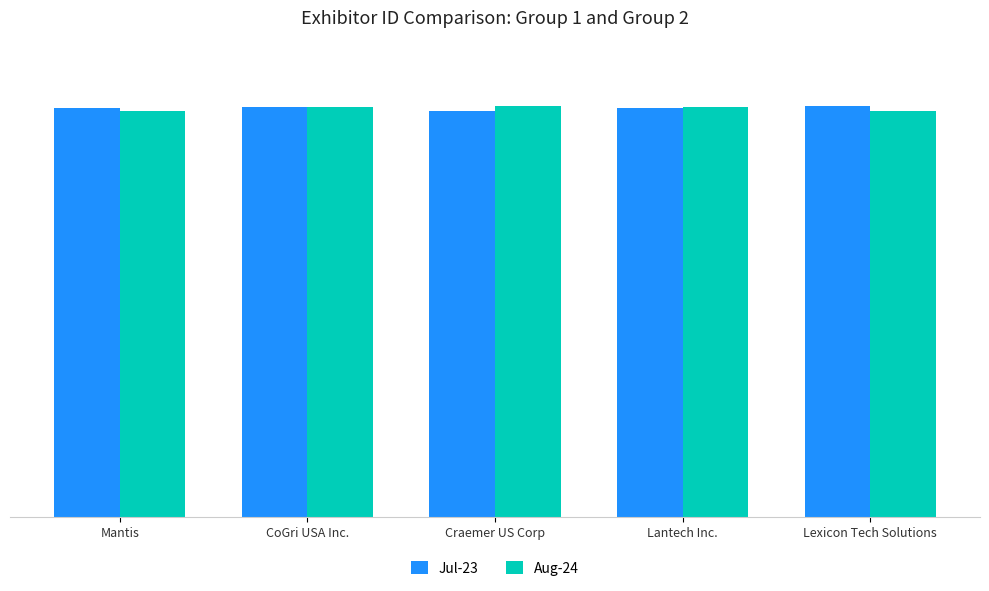

What is the difference between the maximum and minimum values in the Aug-24 series?

623